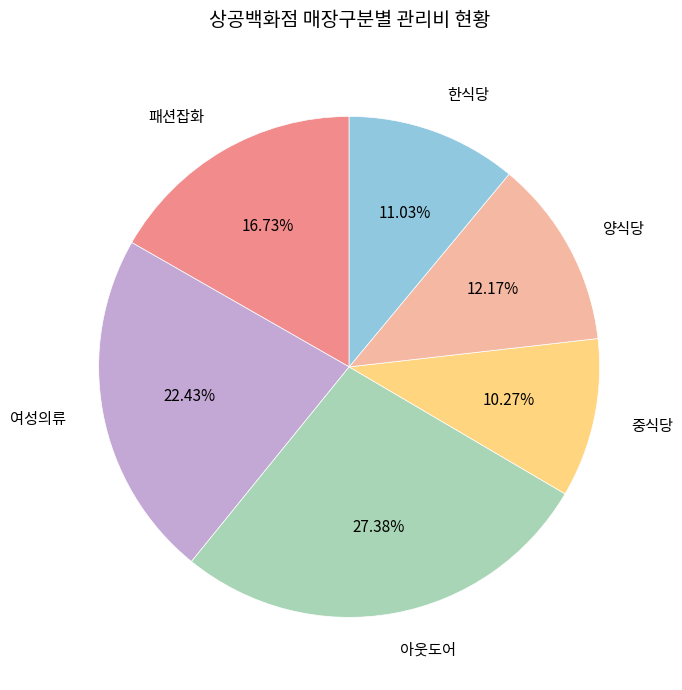

To the nearest percent, what is the difference between the largest and smallest slice percentages?

17%